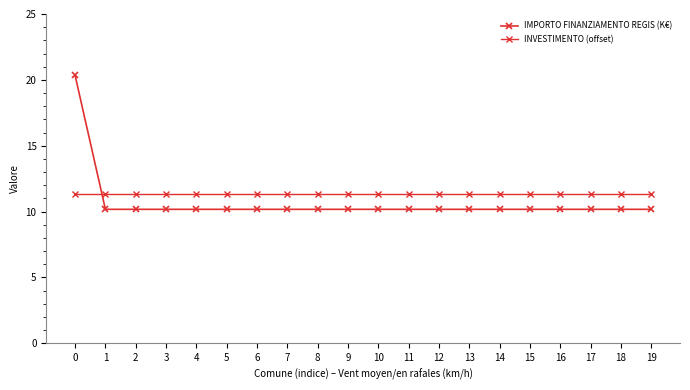

Between 9 and 6, which is larger?

9